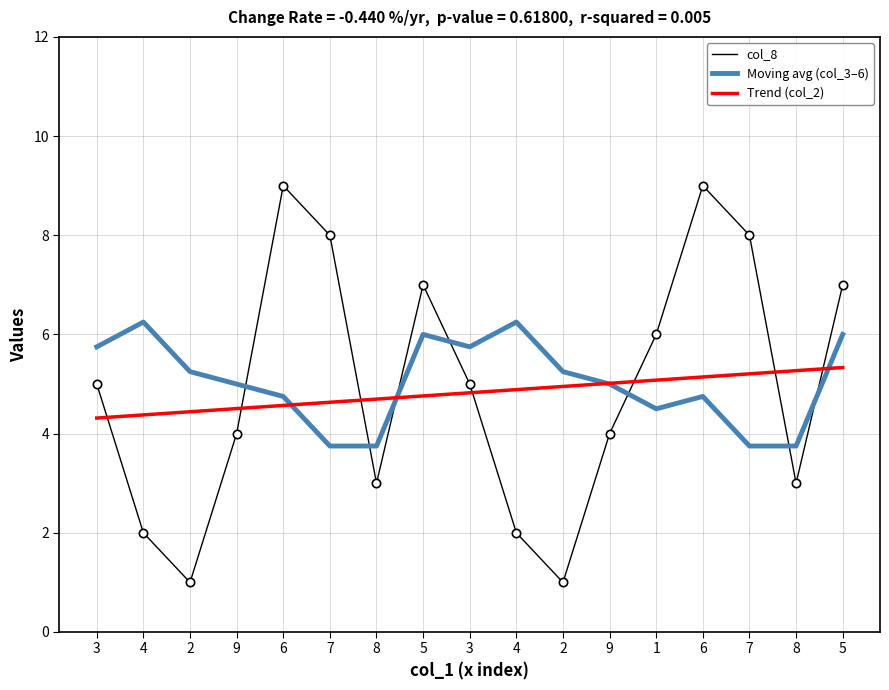

What are all the series names shown in the legend?

col_8, Moving avg (col_3–6), Trend (col_2)